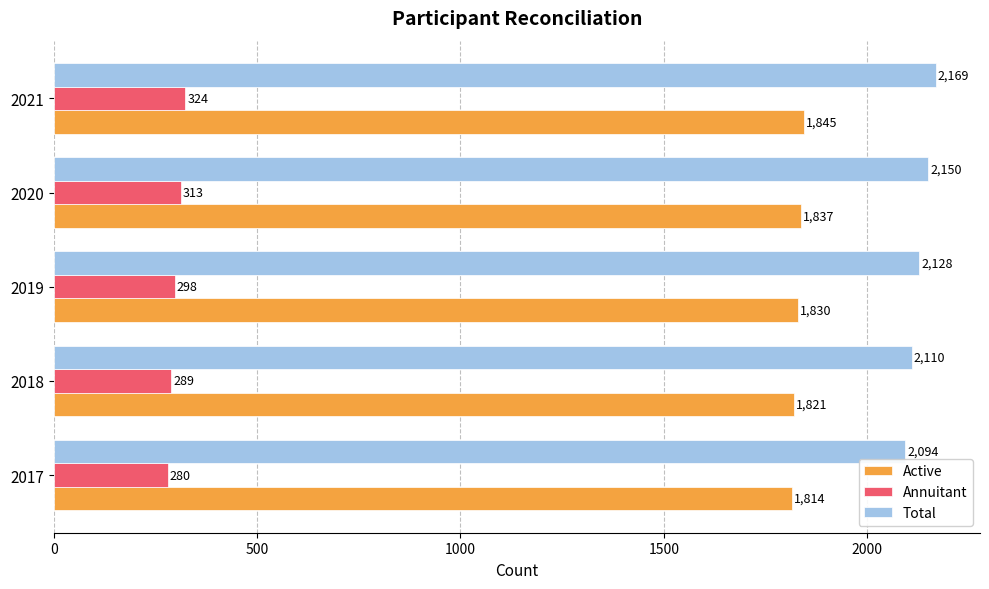

What is the sum of the Total values at 2021 and 2017?

4263